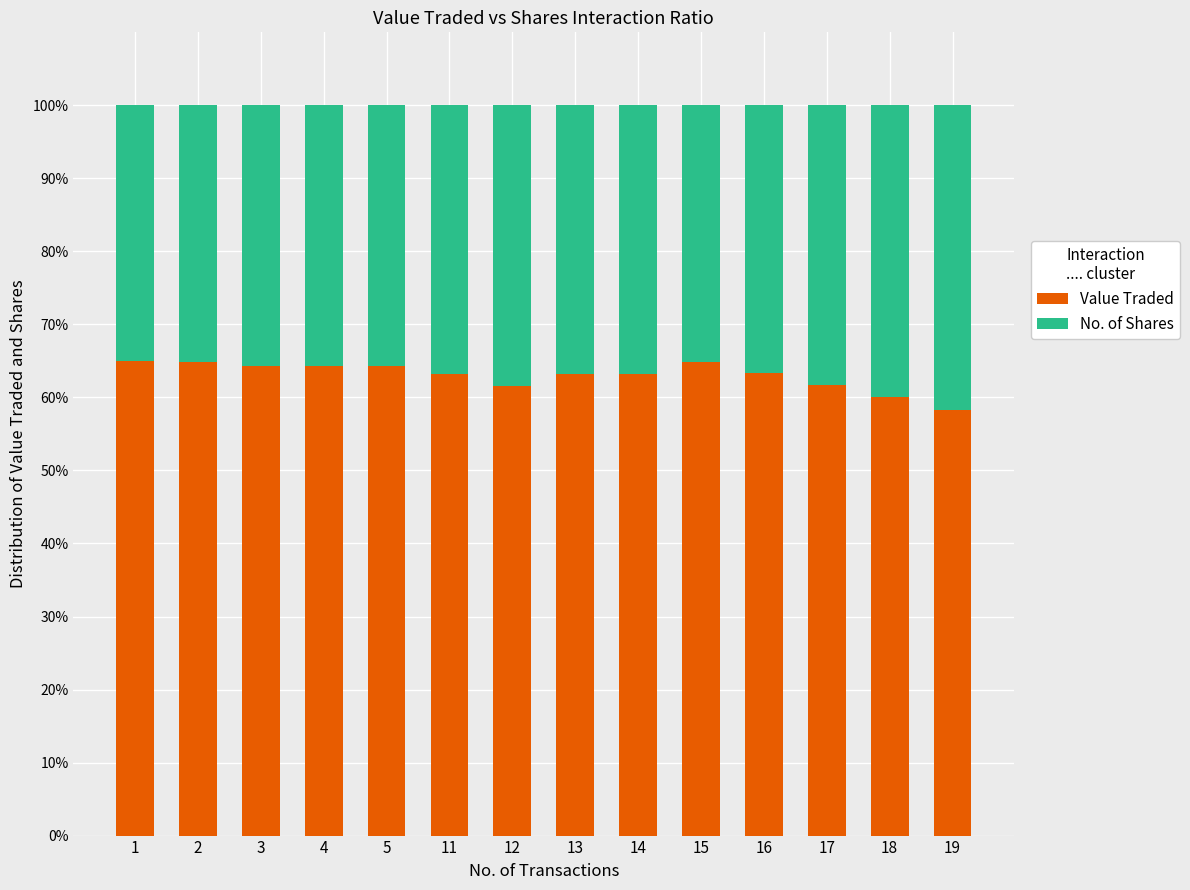

Are the bars horizontal?

No